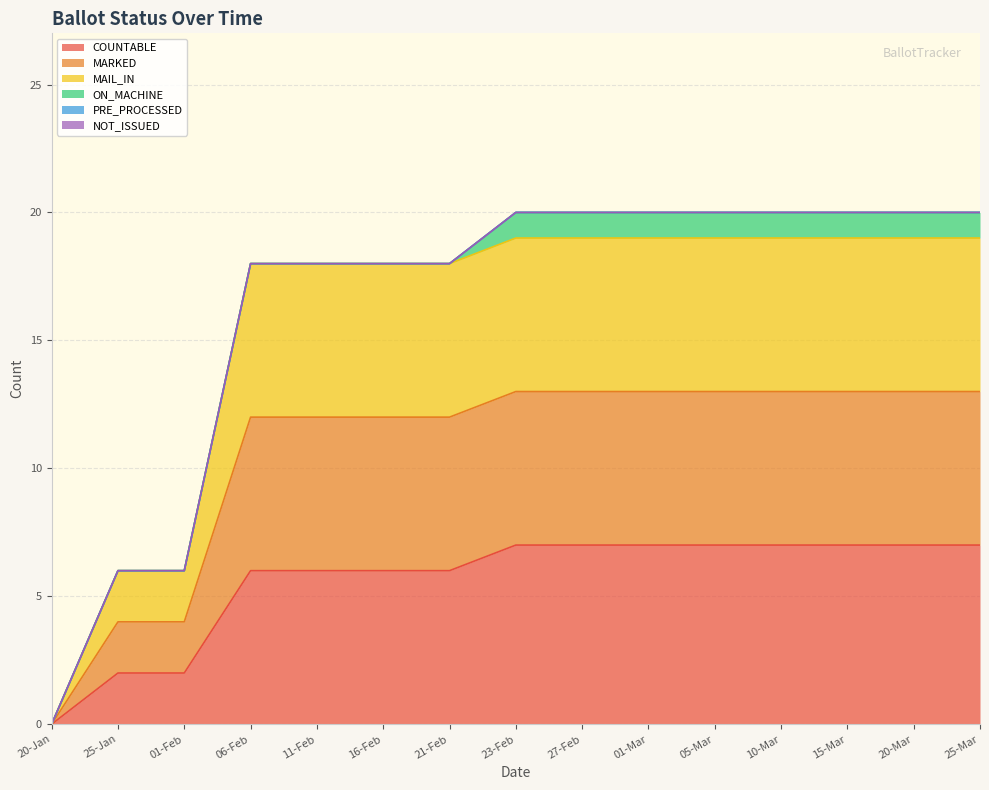

Does the chart have visible grid lines?

Yes